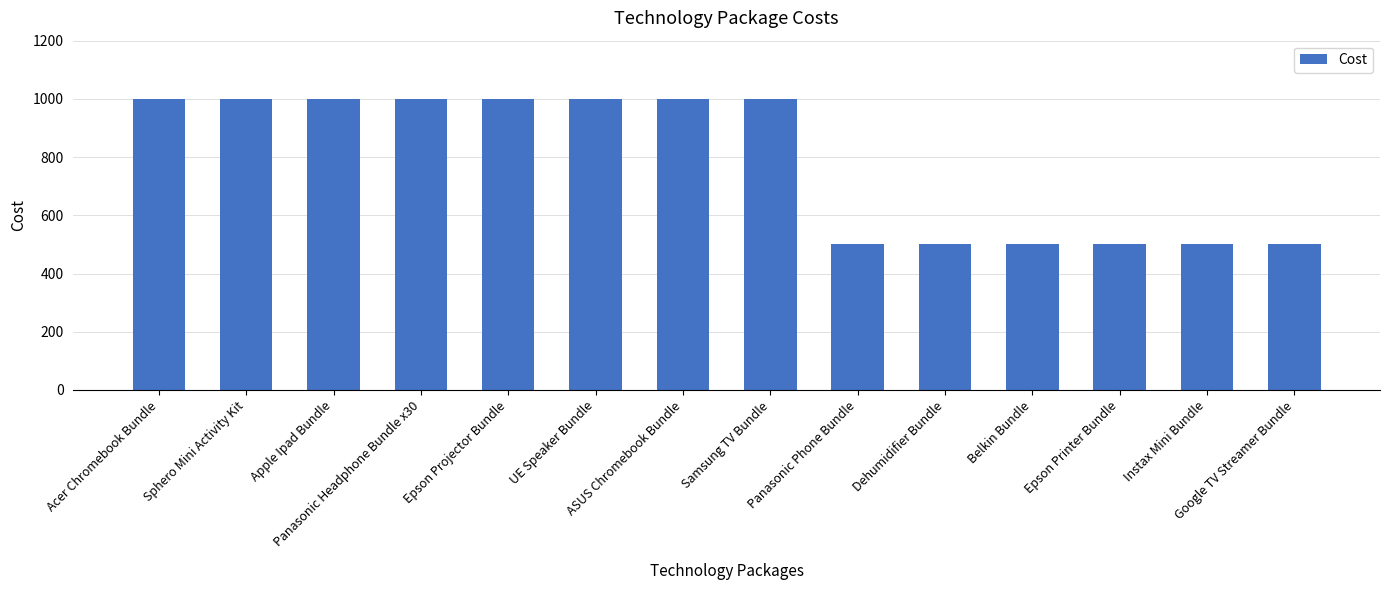

Reading left to right, transcribe all the data shown in this chart.

Acer Chromebook Bundle=1000	Sphero Mini Activity Kit=1000	Apple Ipad Bundle=1000	Panasonic Headphone Bundle x30=1000	Epson Projector Bundle=1000	UE Speaker Bundle=1000	ASUS Chromebook Bundle=1000	Samsung TV Bundle=1000	Panasonic Phone Bundle=500	Dehumidifier Bundle=500	Belkin Bundle=500	Epson Printer Bundle=500	Instax Mini Bundle=500	Google TV Streamer Bundle=500